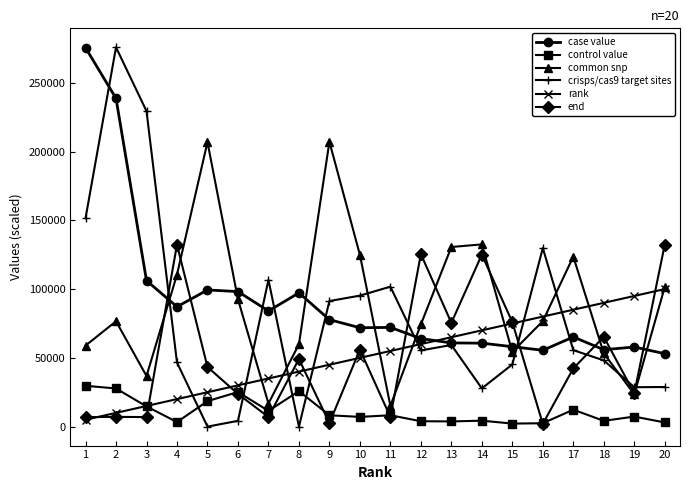

Which series has the largest range (max minus min)?

crisps/cas9 target sites